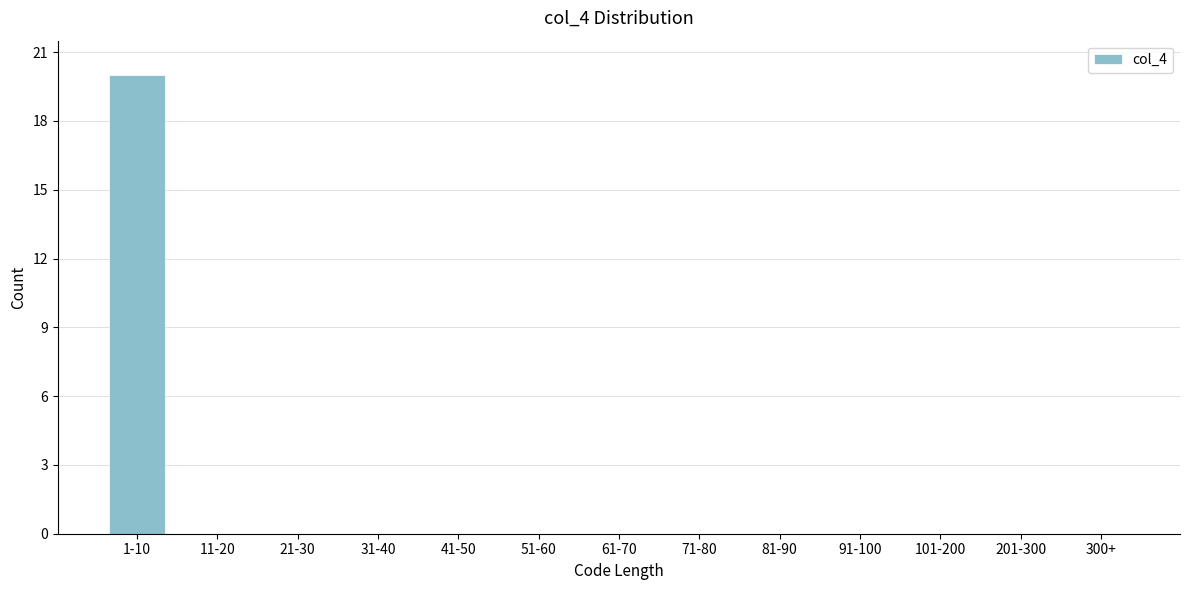

Reading left to right, transcribe all the data shown in this chart.

1-10=20	11-20=0	21-30=0	31-40=0	41-50=0	51-60=0	61-70=0	71-80=0	81-90=0	91-100=0	101-200=0	201-300=0	300+=0